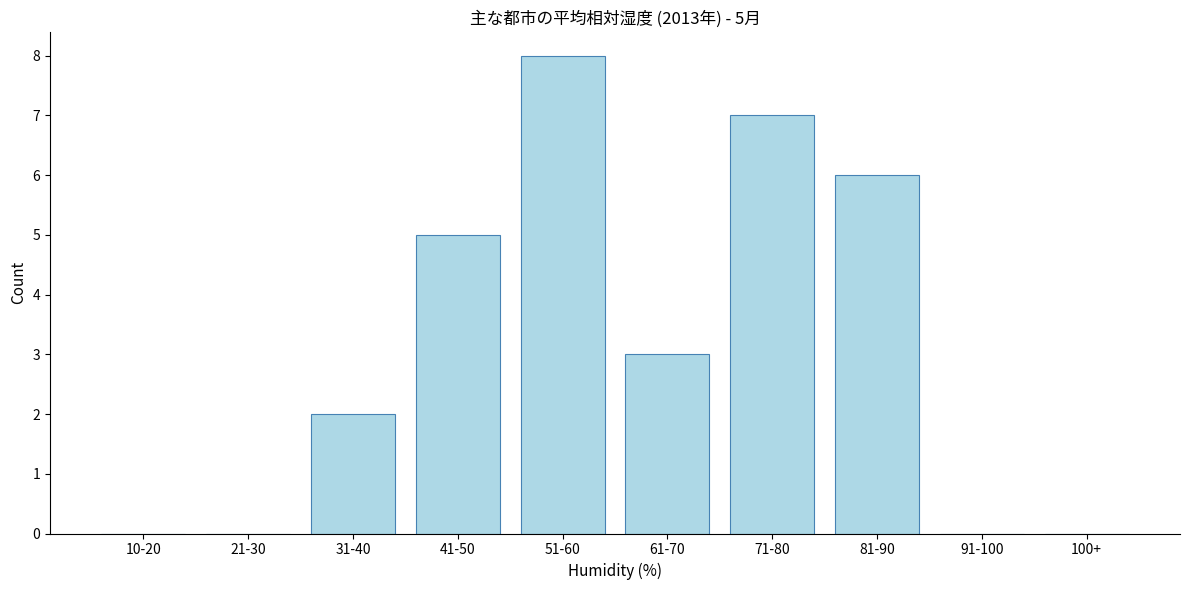

Reading right to left, transcribe all the data shown in this chart.

100+=0	91-100=0	81-90=6	71-80=7	61-70=3	51-60=8	41-50=5	31-40=2	21-30=0	10-20=0